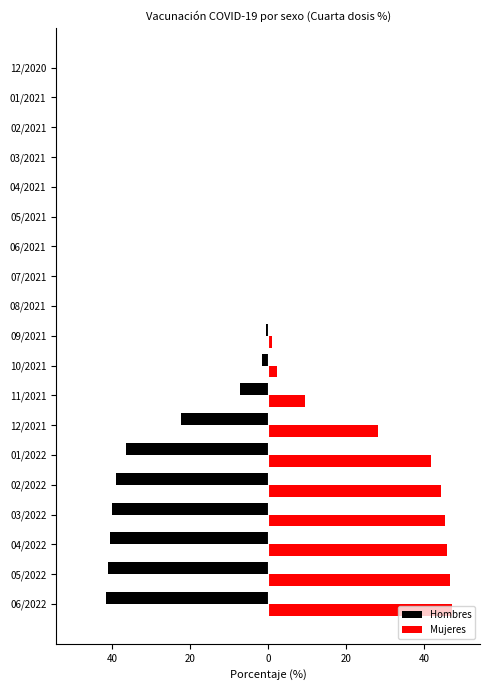

What are all the series names shown in the legend?

Hombres, Mujeres